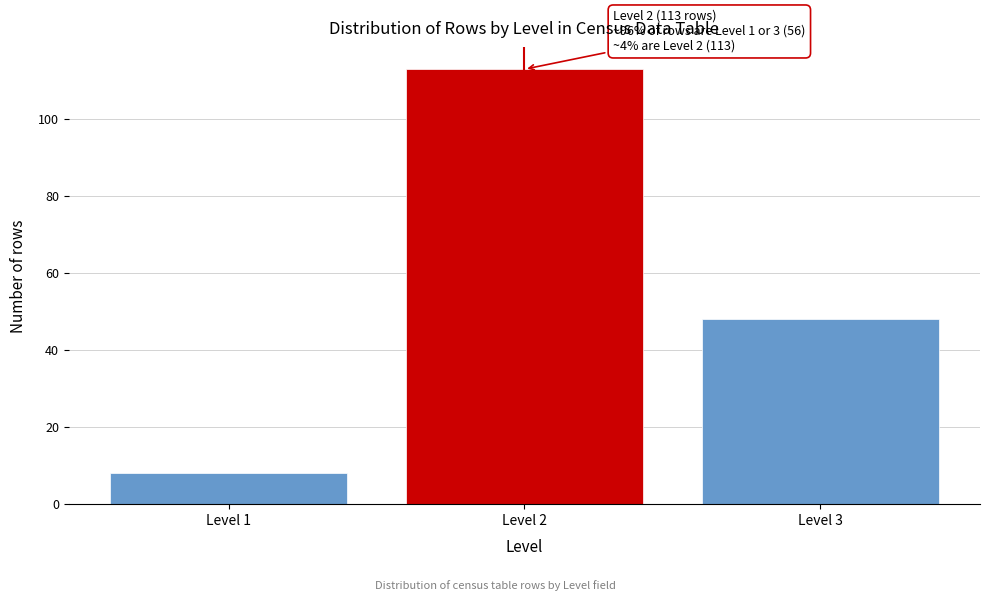

Reading left to right, list all the values displayed in this chart.

8	113	48